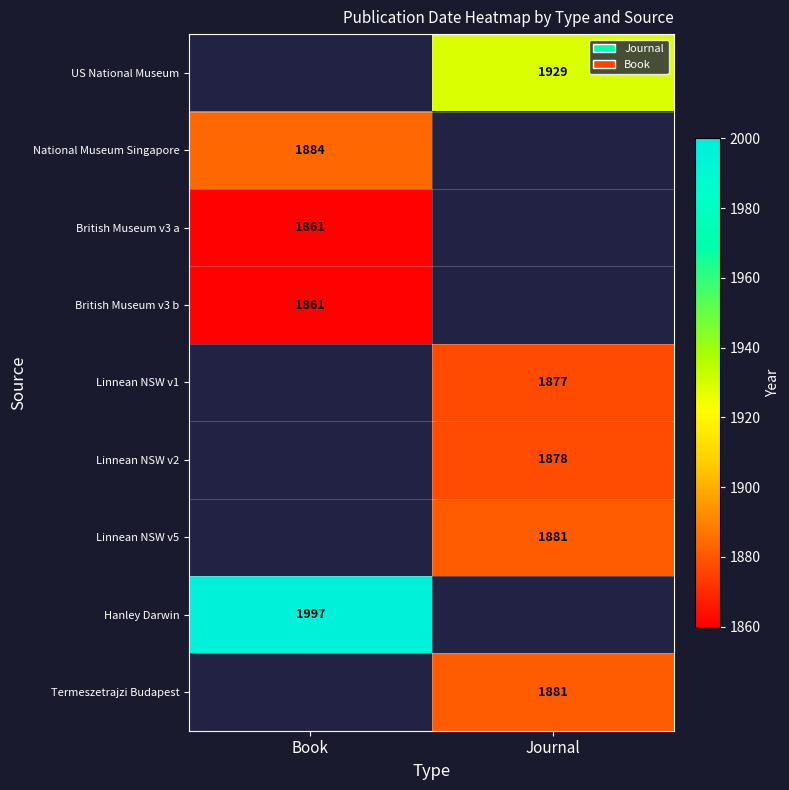

True or false: Linnean NSW v1 has a value of 3079 at Journal.

False